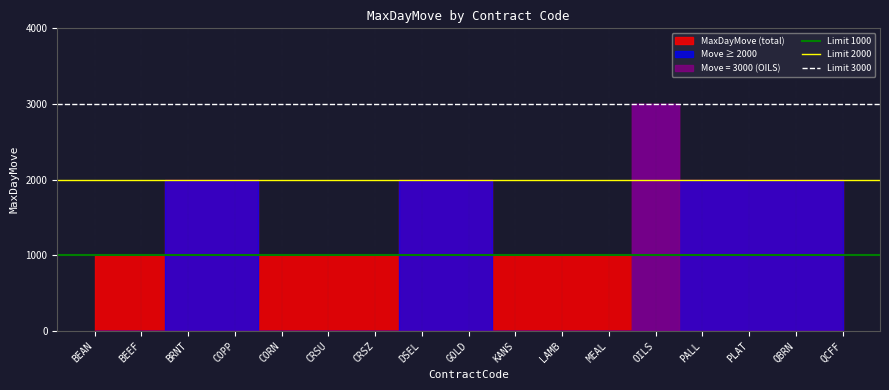

The value of Limit 1000 at BEAN is 1000. True or false?

True